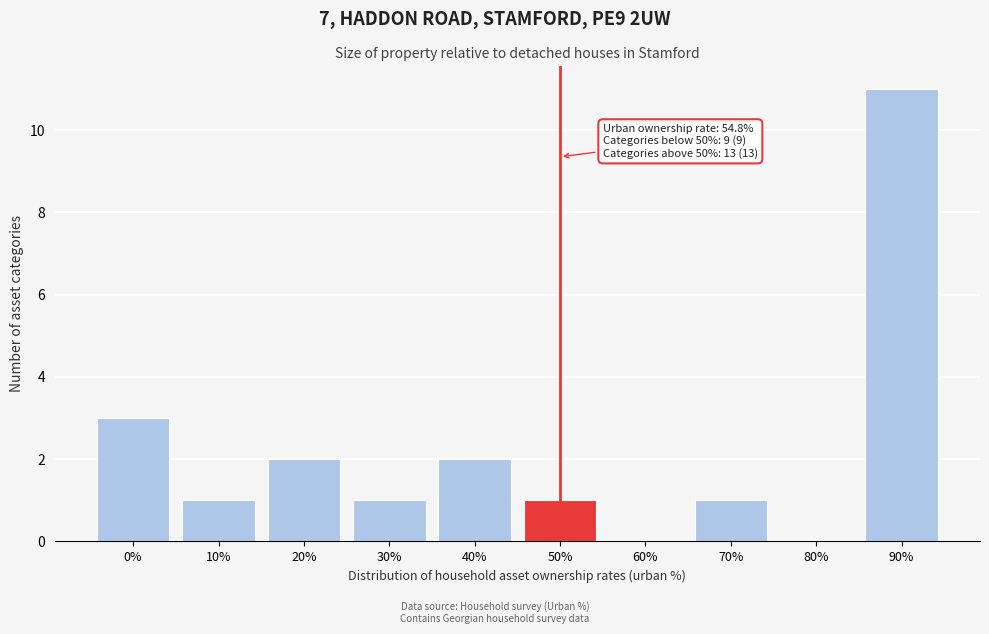

Reading left to right, extract all data points from this chart.

0%=3	10%=1	20%=2	30%=1	40%=2	50%=1	60%=0	70%=1	80%=0	90%=11